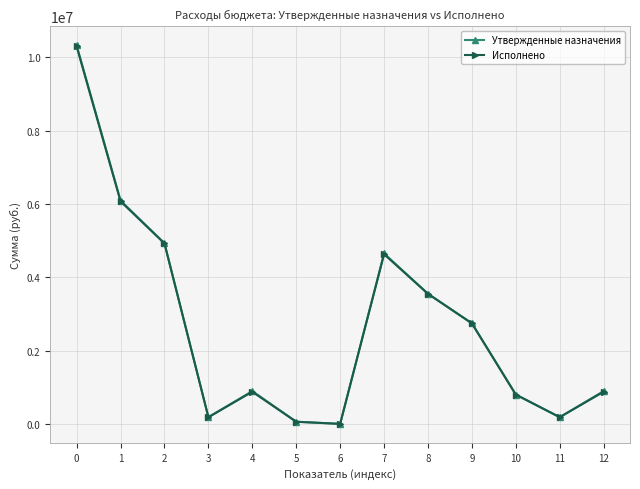

Which series has the widest spread of values?

Утвержденные назначения